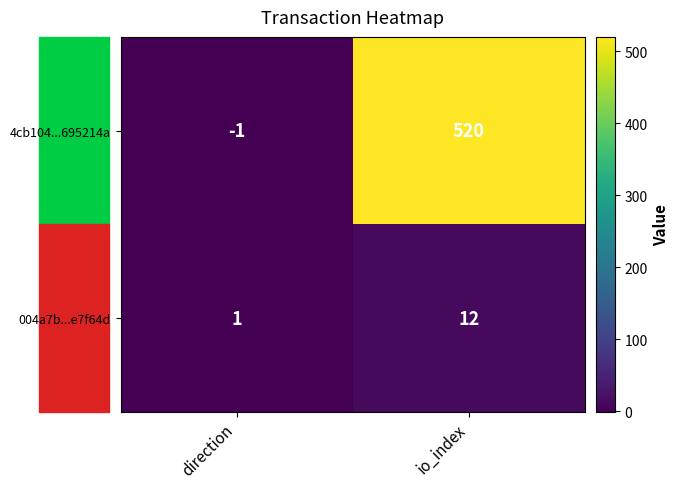

At which category does the chart reach its minimum across all series?

direction